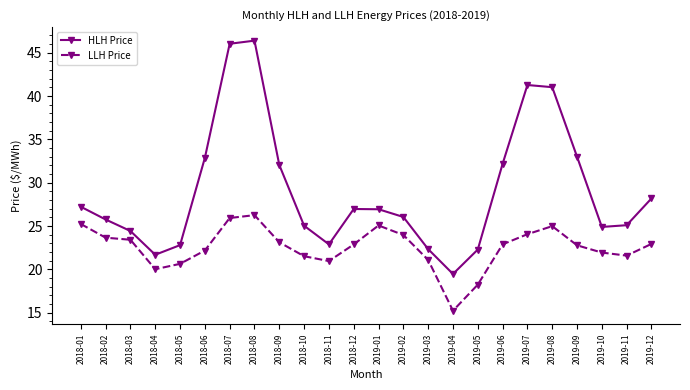

Between 2018-04 and 2019-11, which series saw the biggest shift?

HLH Price